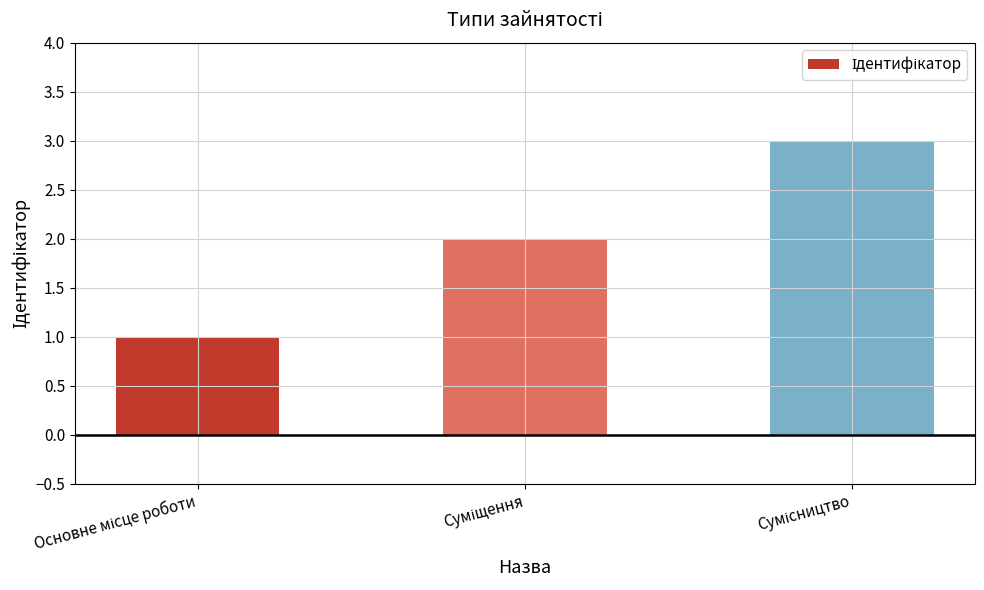

Reading right to left, what are all the values shown in this chart?

3	2	1